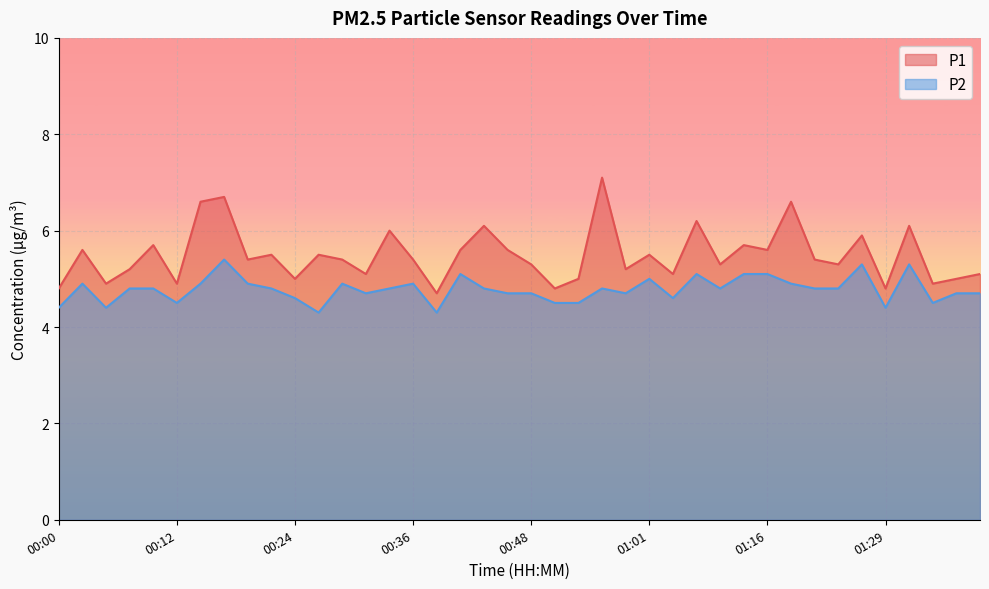

Which label corresponds to the largest value in the chart?

00:56